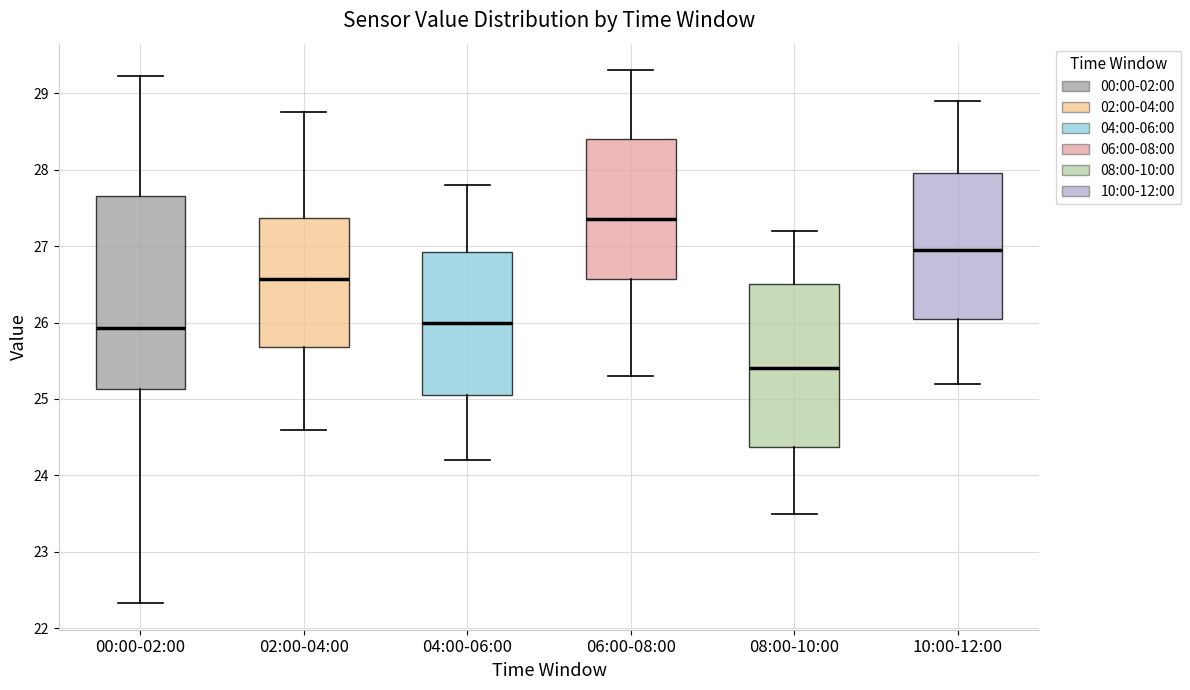

Where is the upper edge of the box for 10:00-12:00 on the y-axis? The values are not printed on the chart, so give them approximately, as read against the axis.

28.0